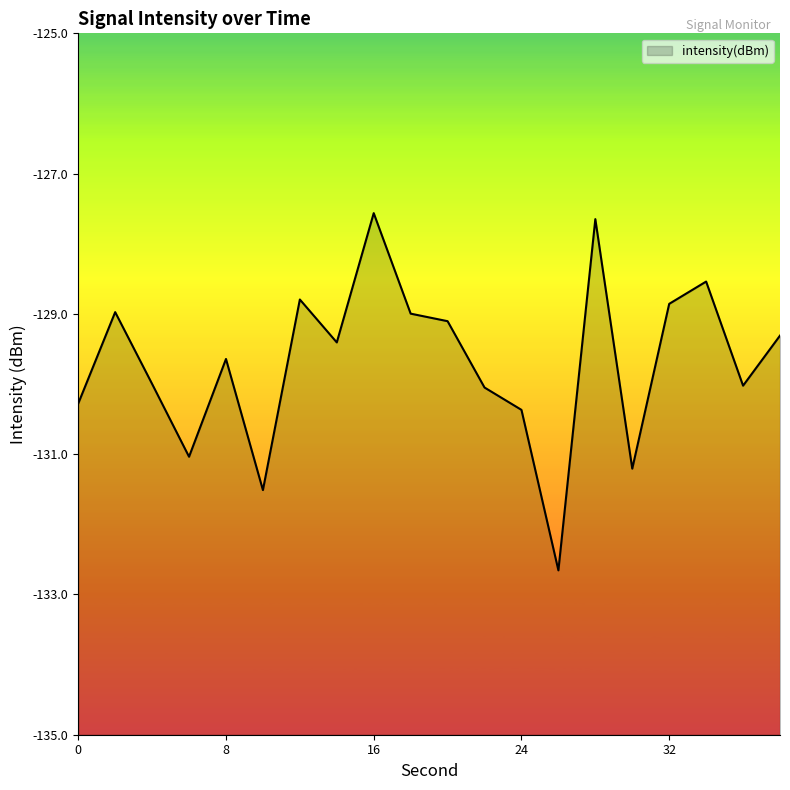

Reading left to right, transcribe all the data shown in this chart.

-130.3	-129.0	-130.0	-131.0	-129.6	-131.5	-128.8	-129.4	-127.6	-129.0	-129.1	-130.0	-130.4	-132.7	-127.6	-131.2	-128.9	-128.5	-130.0	-129.3